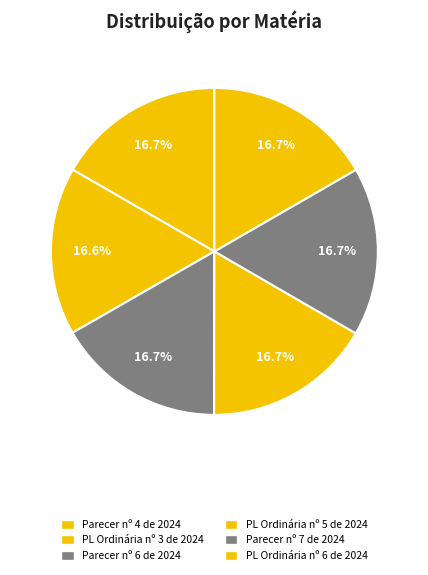

Which slice is the smallest?

Projeto de Lei Ordinária nº 3 de 2024